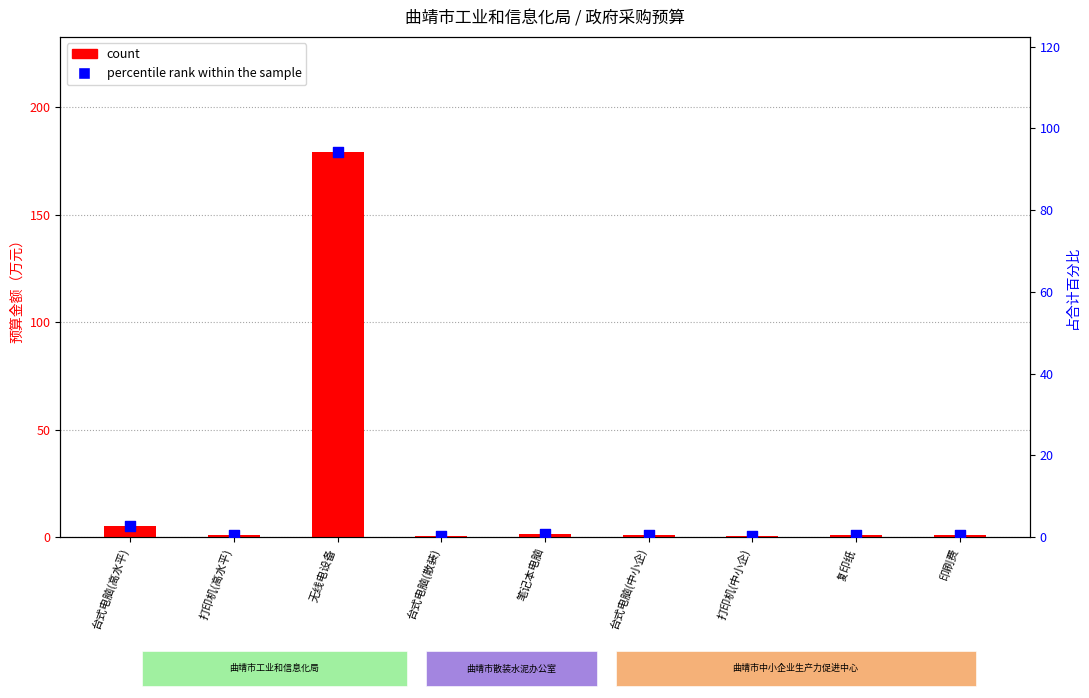

What is the total value across all series at 打印机(中小企)?

0.8